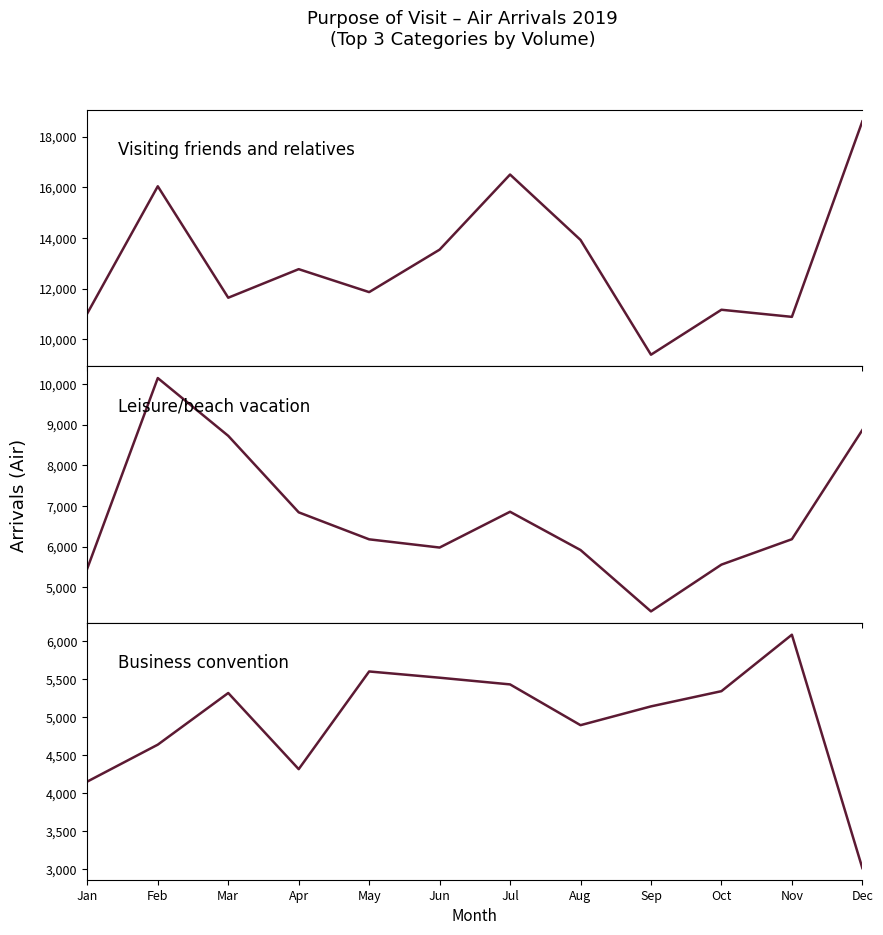

What is the difference between the Business convention values at May and Oct?

259